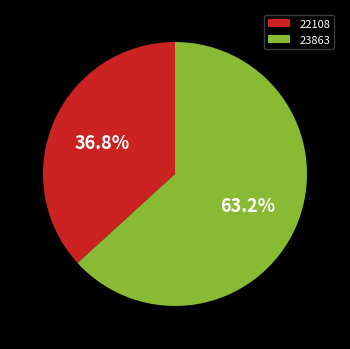

Is there a majority slice in this chart?

Yes